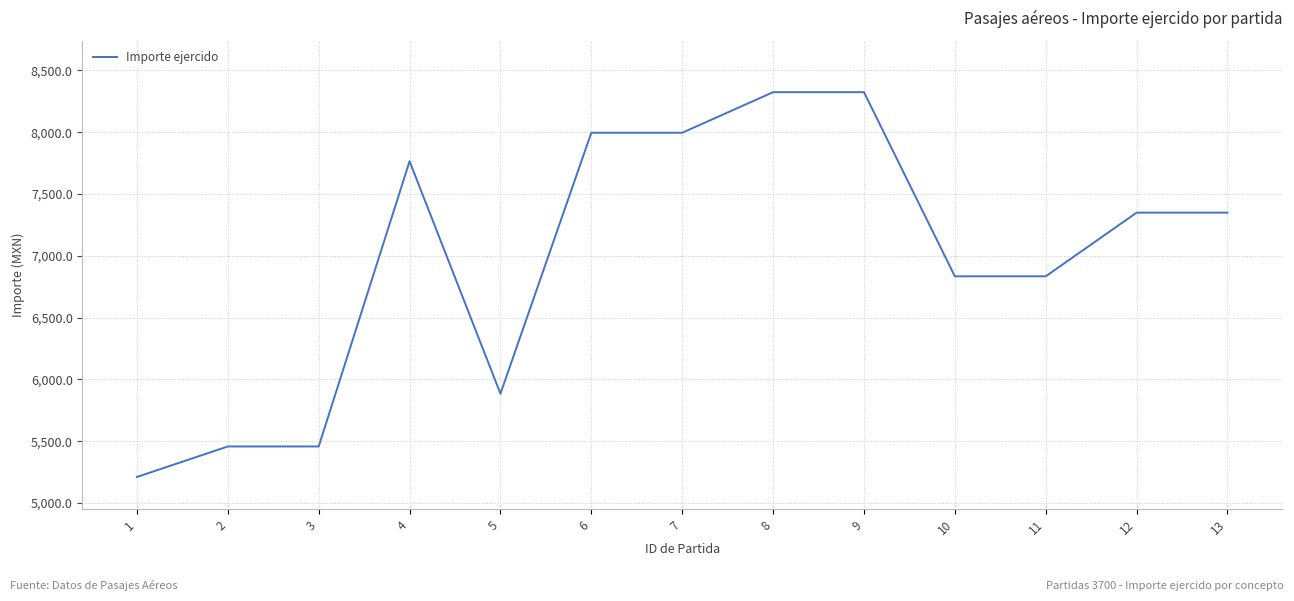

True or false: the data shows 5210.0 at 1.

True